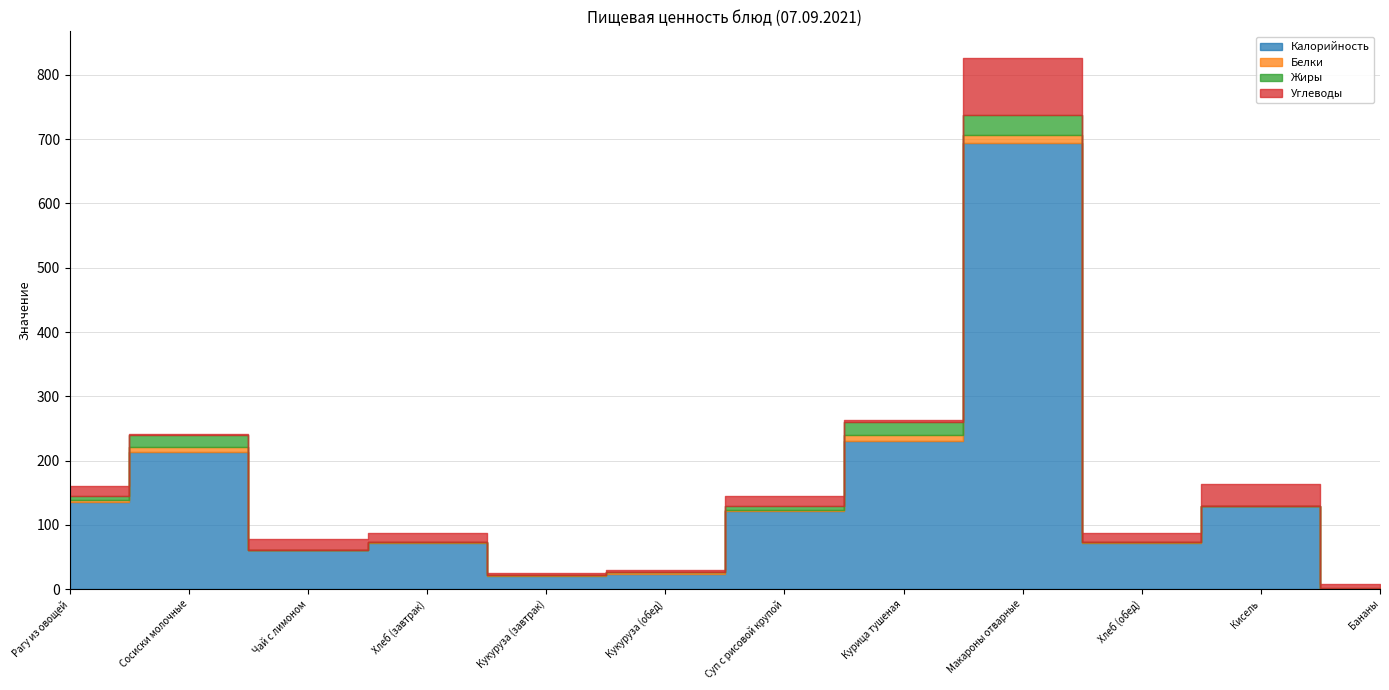

Where do Углеводы and Жиры first cross each other?

Рагу из овощей and Сосиски молочные